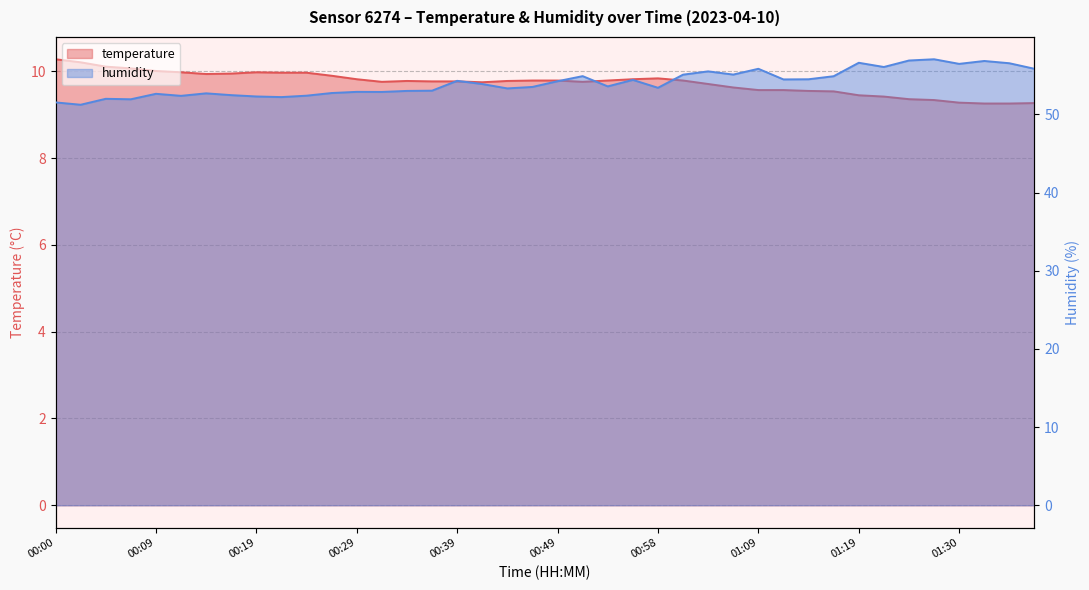

Where is humidity nearest to the value 54?

00:41